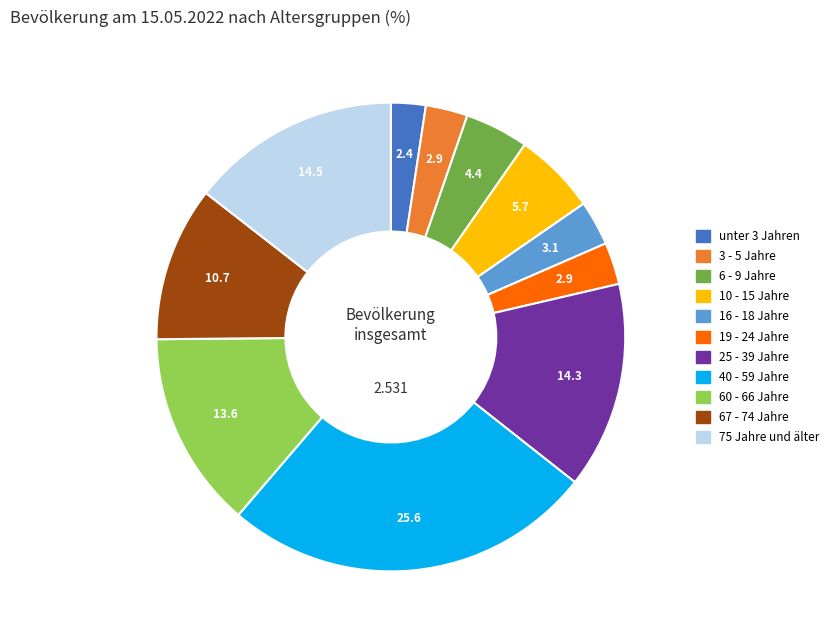

How many segments does this pie chart have?

11